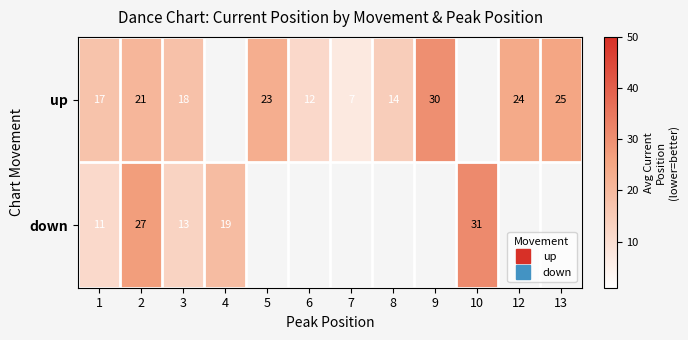

At which label is up closest to 18?

3